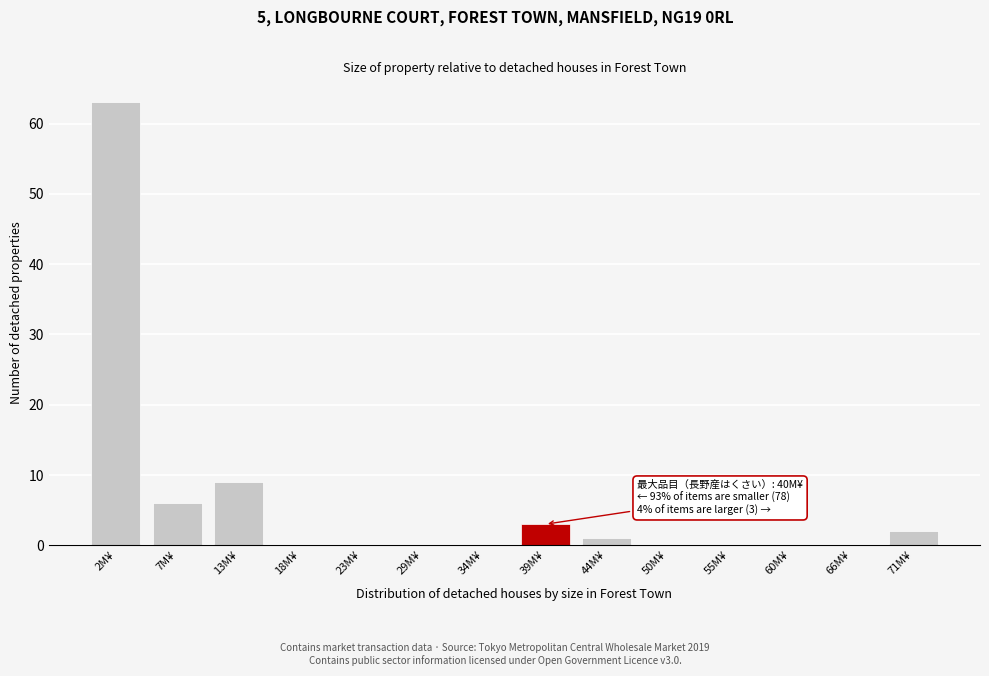

Reading left to right, what are all the values shown in this chart?

2M¥=63	7M¥=6	13M¥=9	18M¥=0	23M¥=0	29M¥=0	34M¥=0	39M¥=3	44M¥=1	50M¥=0	55M¥=0	60M¥=0	66M¥=0	71M¥=2